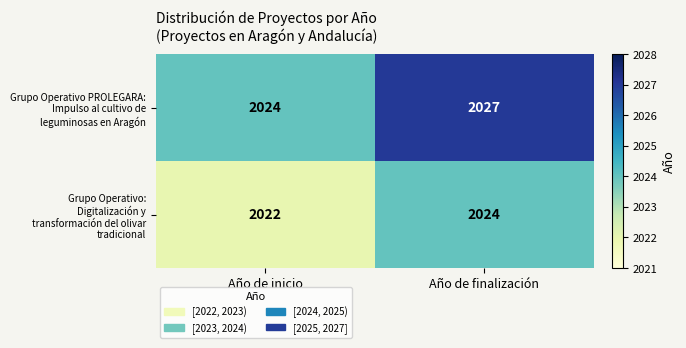

Which category has the lowest value across all series?

Año de inicio